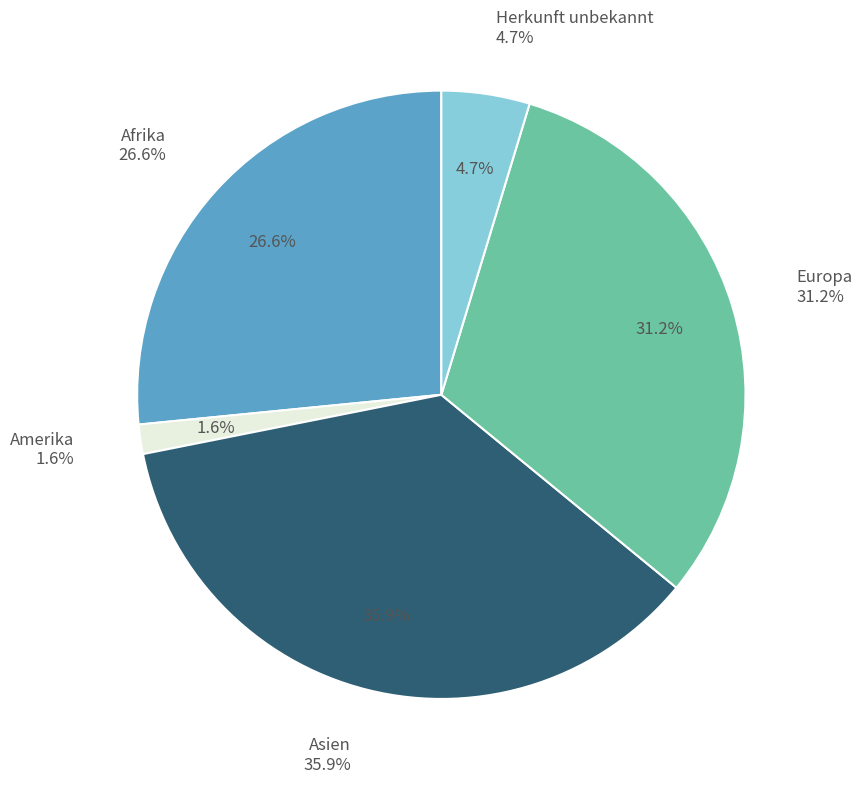

Does Asien represent more than half of the total?

No